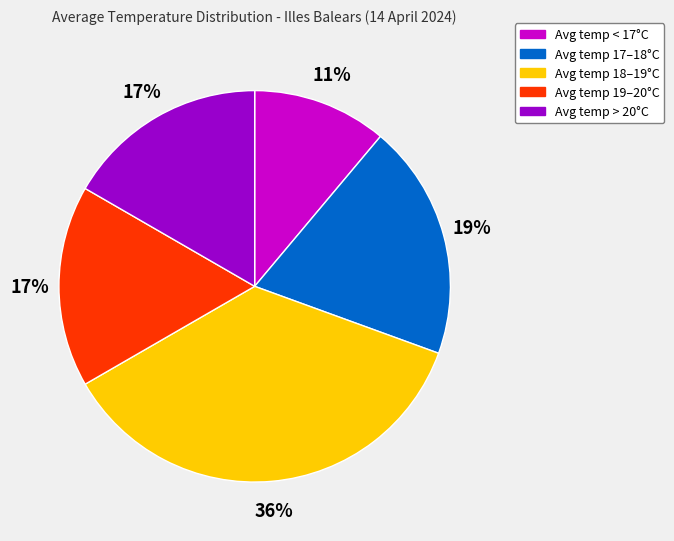

Is there a majority slice in this chart?

No